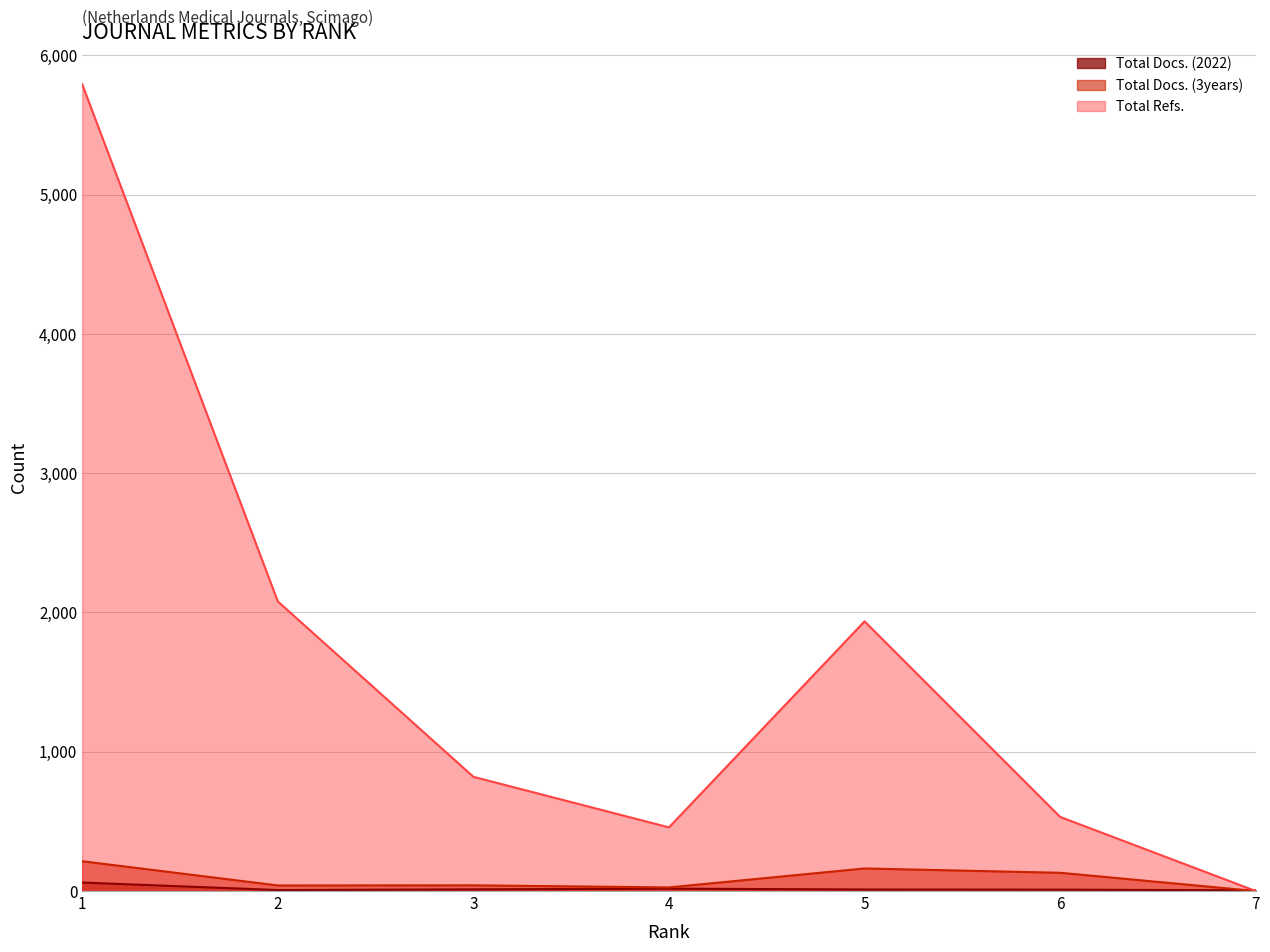

Reading right to left, transcribe all the data shown in this chart.

Total Docs. (2022): 5	10	11	17	12	7	61
Total Docs. (3years): 0	131	162	26	41	40	214
Total Refs.: 0	532	1936	457	820	2079	5791